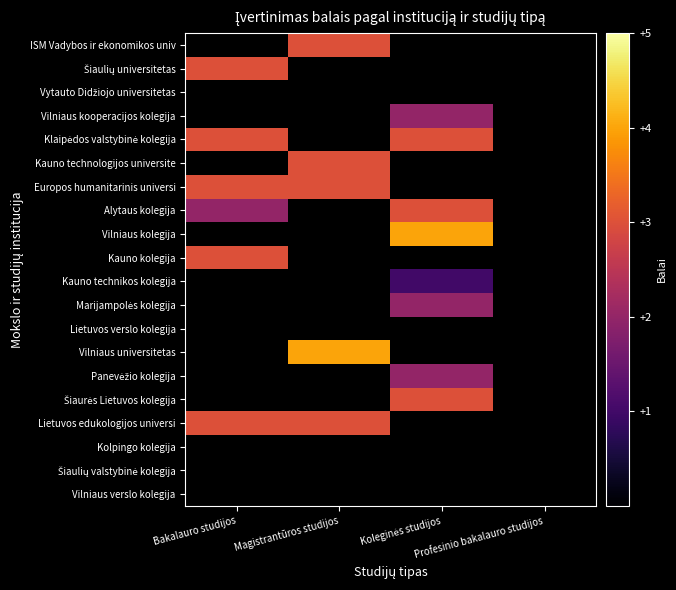

At Bakalauro studijos, list the series in order from largest to smallest.

ISM Vadybos ir ekonomikos univ, Šiaulių universitetas, Vytauto Didžiojo universitetas, Vilniaus kooperacijos kolegija, Klaipėdos valstybinė kolegija, Kauno technologijos universite, Europos humanitarinis universi, Alytaus kolegija, Vilniaus kolegija, Kauno kolegija, Kauno technikos kolegija, Marijampolės kolegija, Lietuvos verslo kolegija, Vilniaus universitetas, Panevėžio kolegija, Šiaurės Lietuvos kolegija, Lietuvos edukologijos universi, Kolpingo kolegija, Šiaulių valstybinė kolegija, Vilniaus verslo kolegija